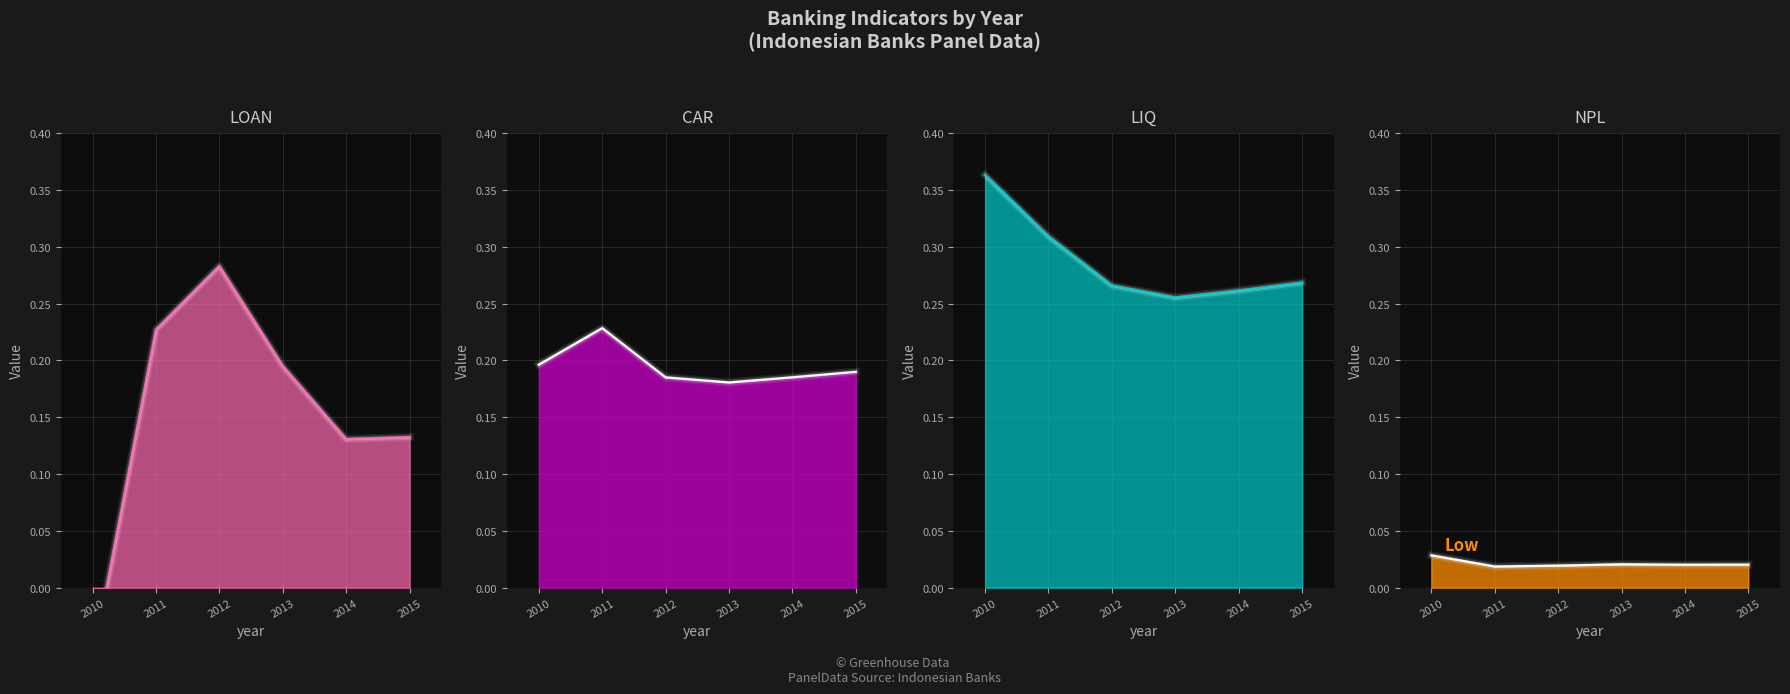

At 2014, list the series in order from largest to smallest.

LIQ, CAR, LOAN, NPL